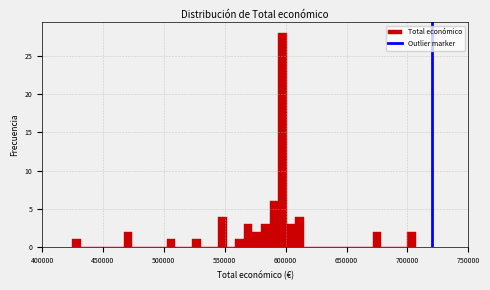

Around what value on the x-axis is the tallest bar? Give the approximate position of its centre, as read against the axis.

595000